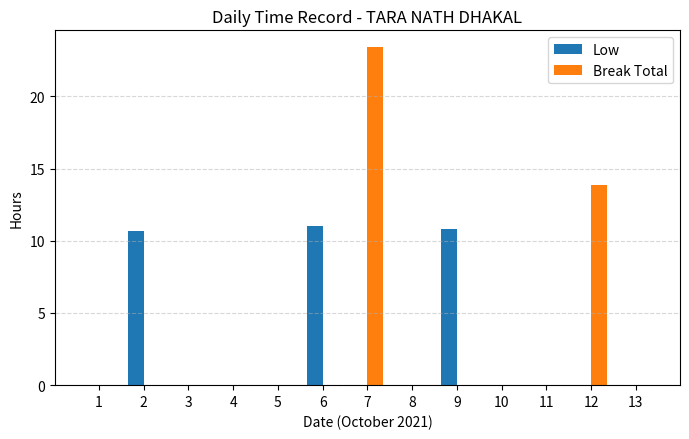

Reading left to right, what are all the values shown in this chart?

Low: 0.0	10.7	0.0	0.0	0.0	11.0	0.0	0.0	10.8	0.0	0.0	0.0	0.0
Break Total: 0.0	0.0	0.0	0.0	0.0	0.0	23.4	0.0	0.0	0.0	0.0	13.9	0.0